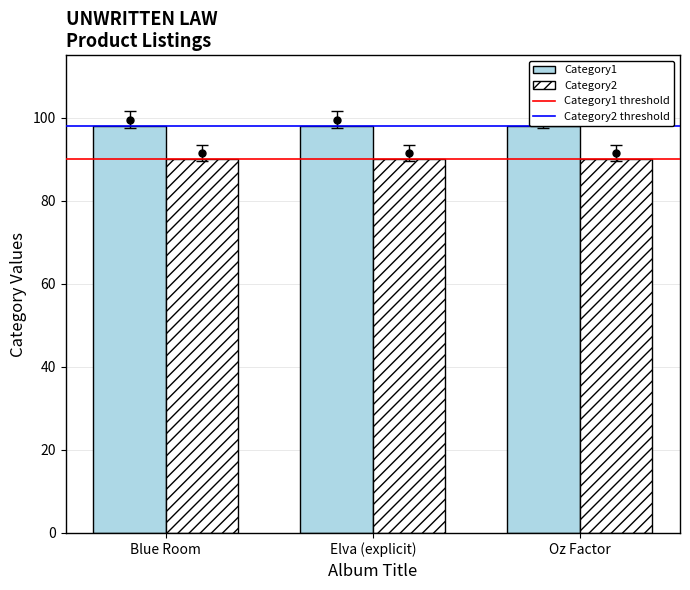

Is the value of Category2 at Elva (explicit) greater than the value of Category1 at Elva (explicit)?

No